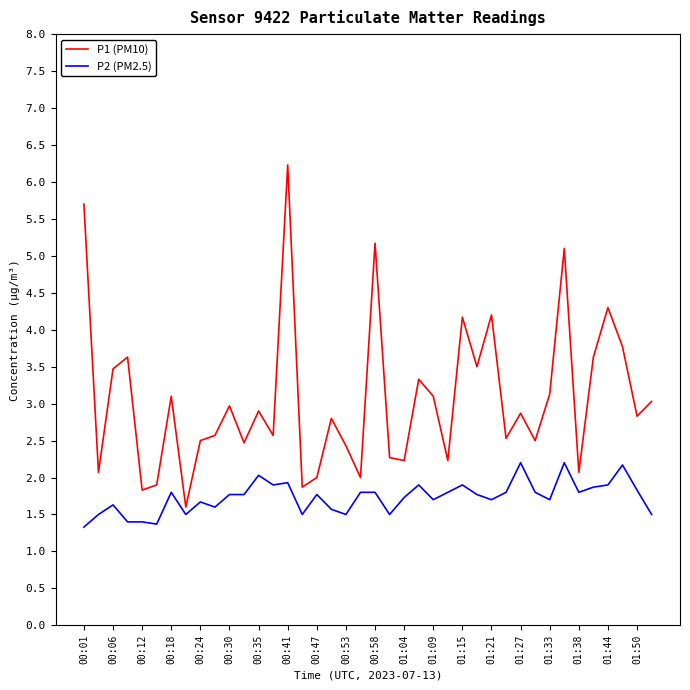

What is the highest value of the P1 (PM10) series?

6.2